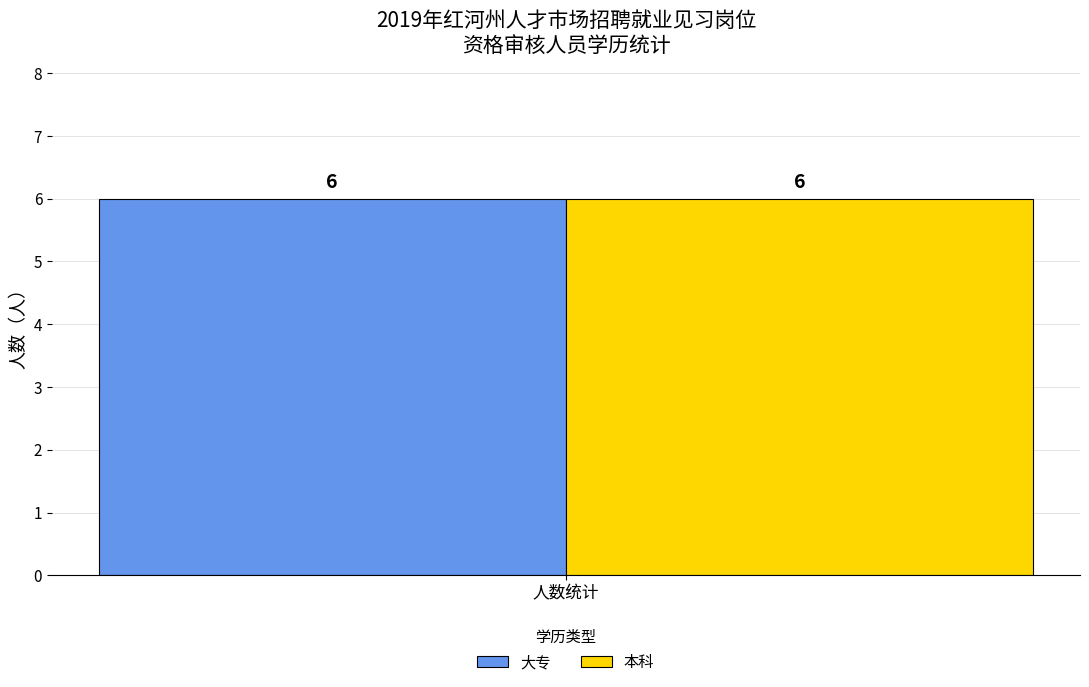

Which series has the largest range (max minus min)?

大专